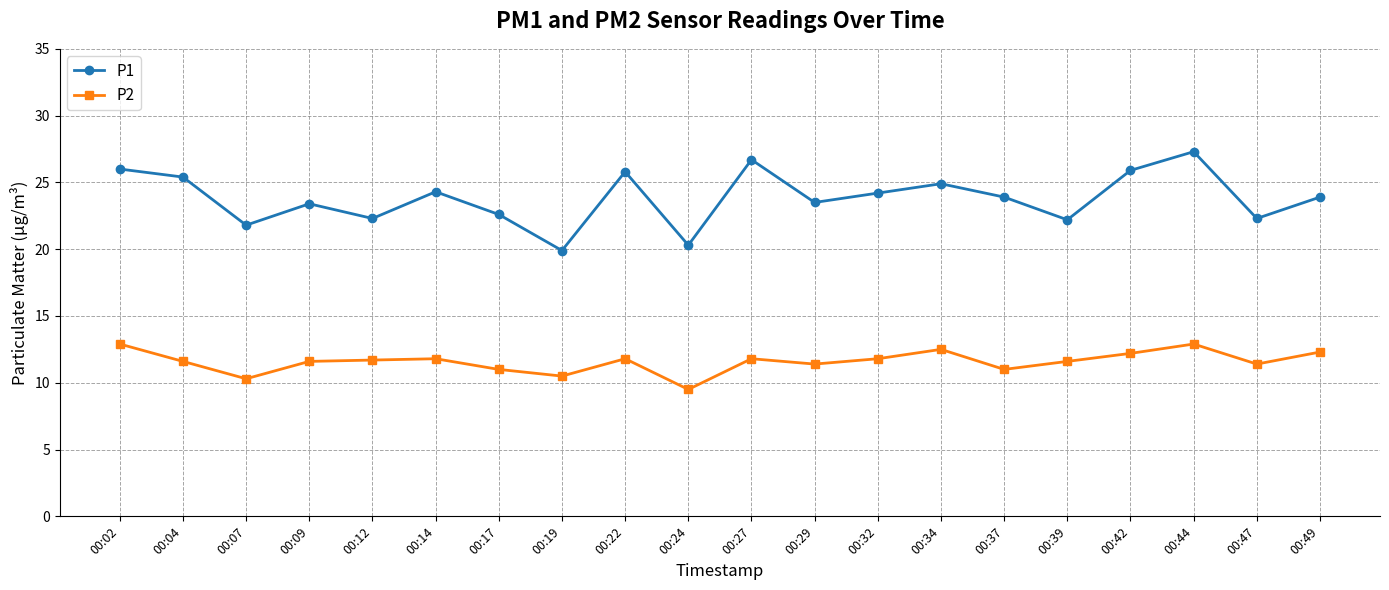

Read the P1 value at 00:19.

19.9